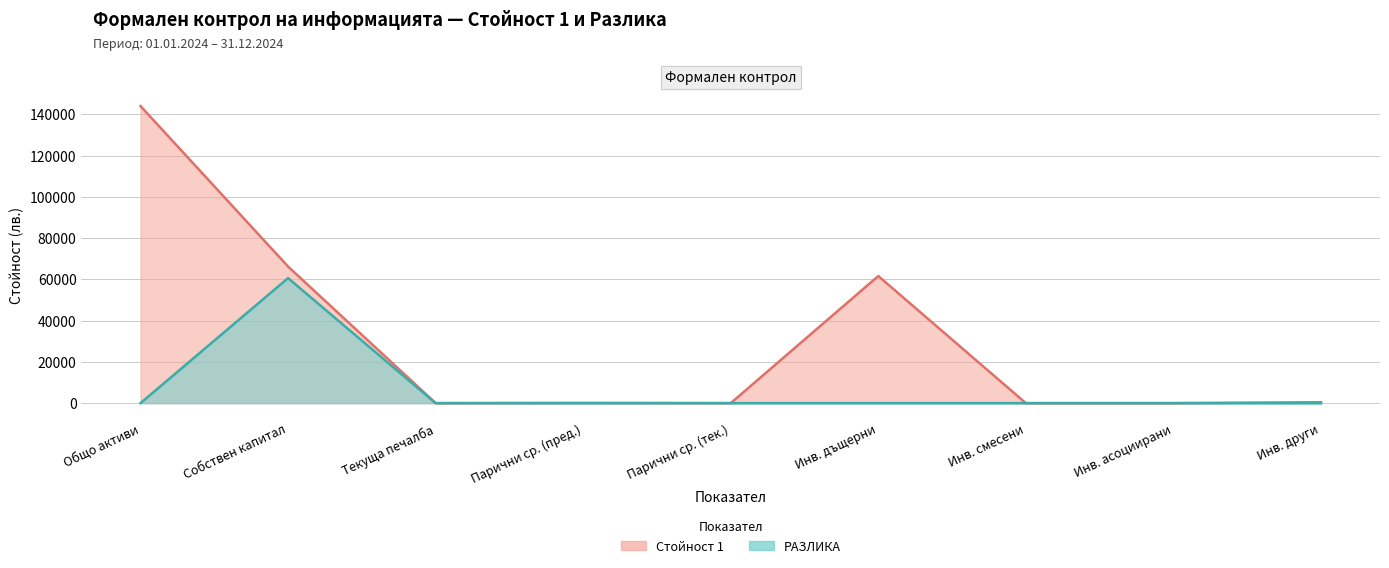

What is the average value of the col_4 (РАЗЛИКА) series?

6733